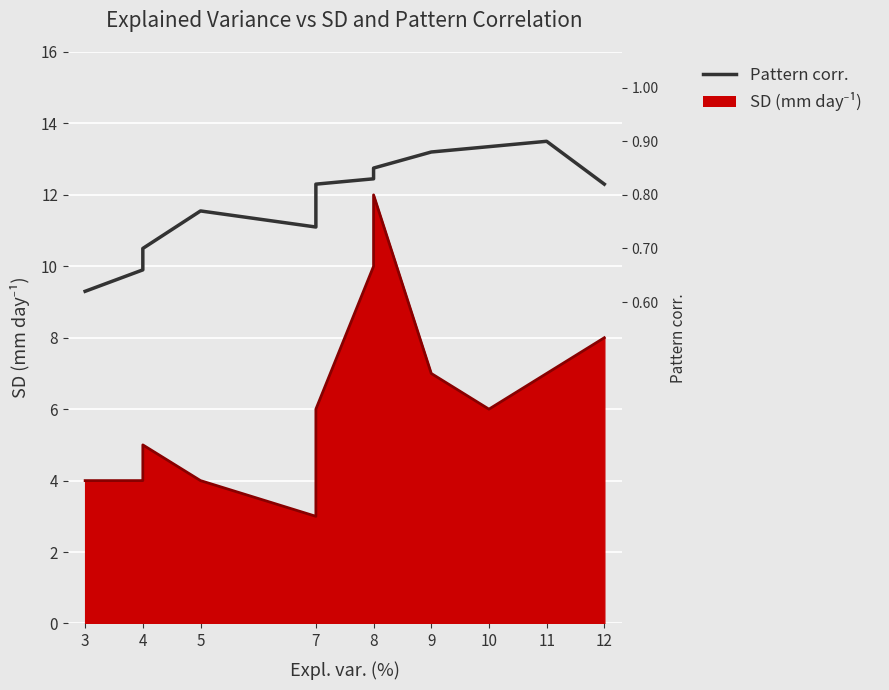

What is the average value?

11.7